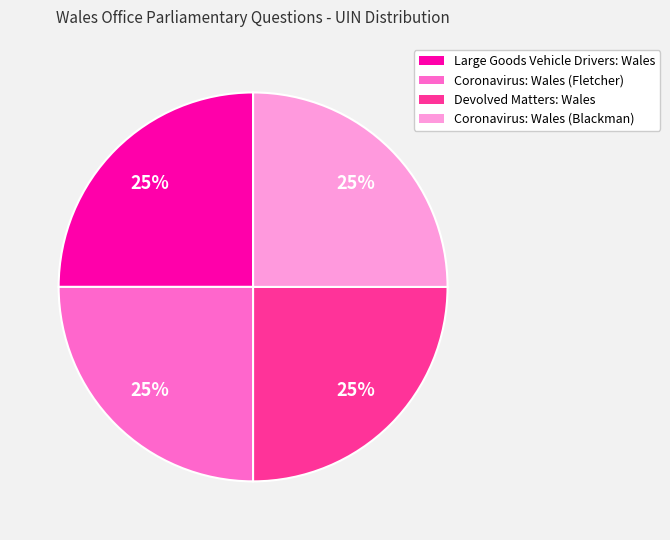

Is it true that Coronavirus: Wales (Fletcher) is 25% of the pie?

True